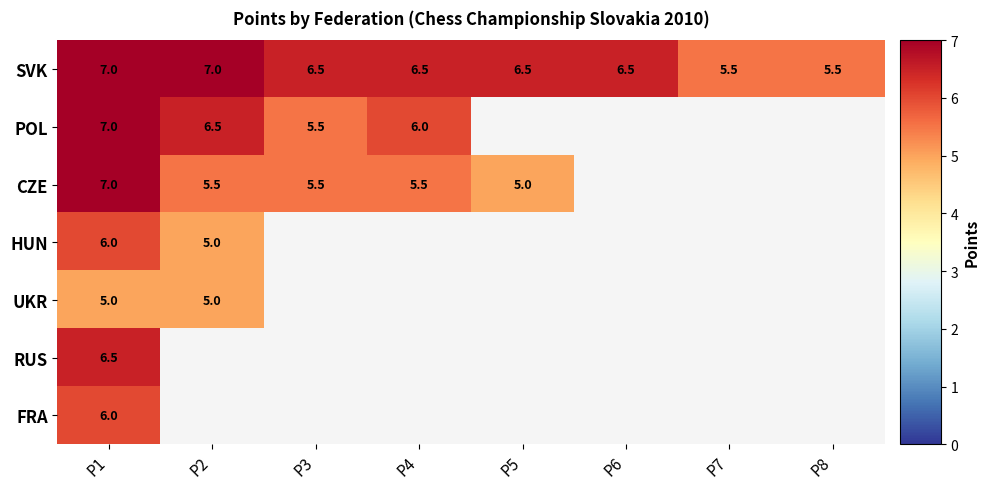

At which label does SVK first exceed 6?

P1